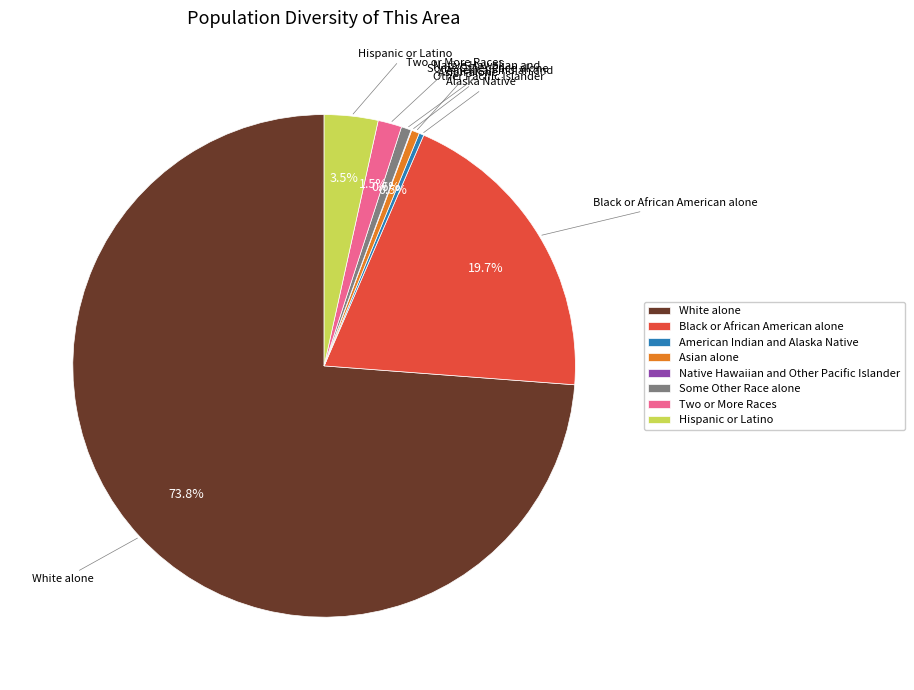

To the nearest percent, what portion does Black or African American alone represent?

20%